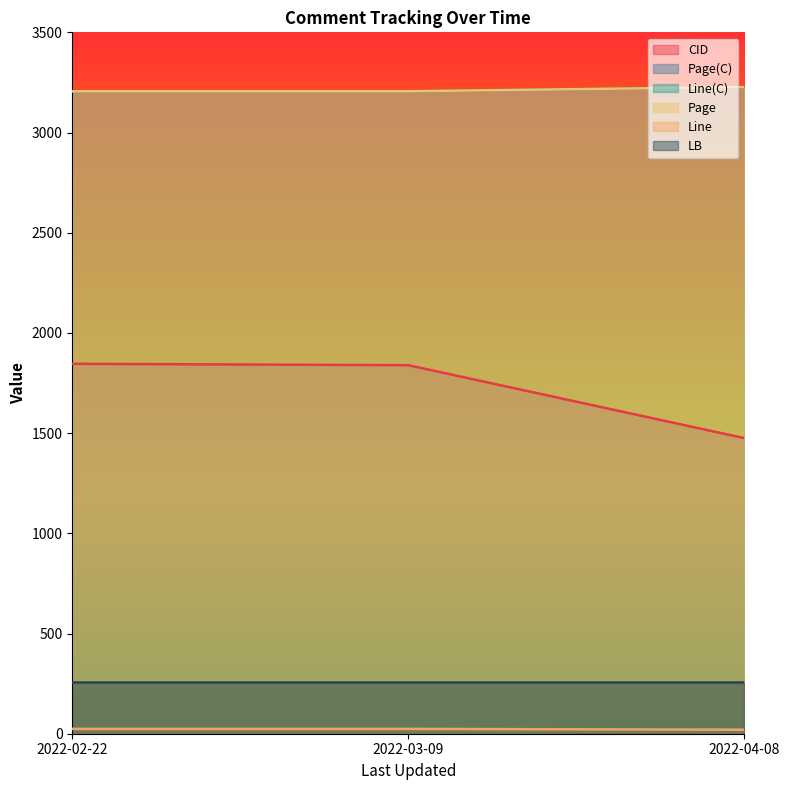

The value of Page at 2022-04-08 is 3227. True or false?

True